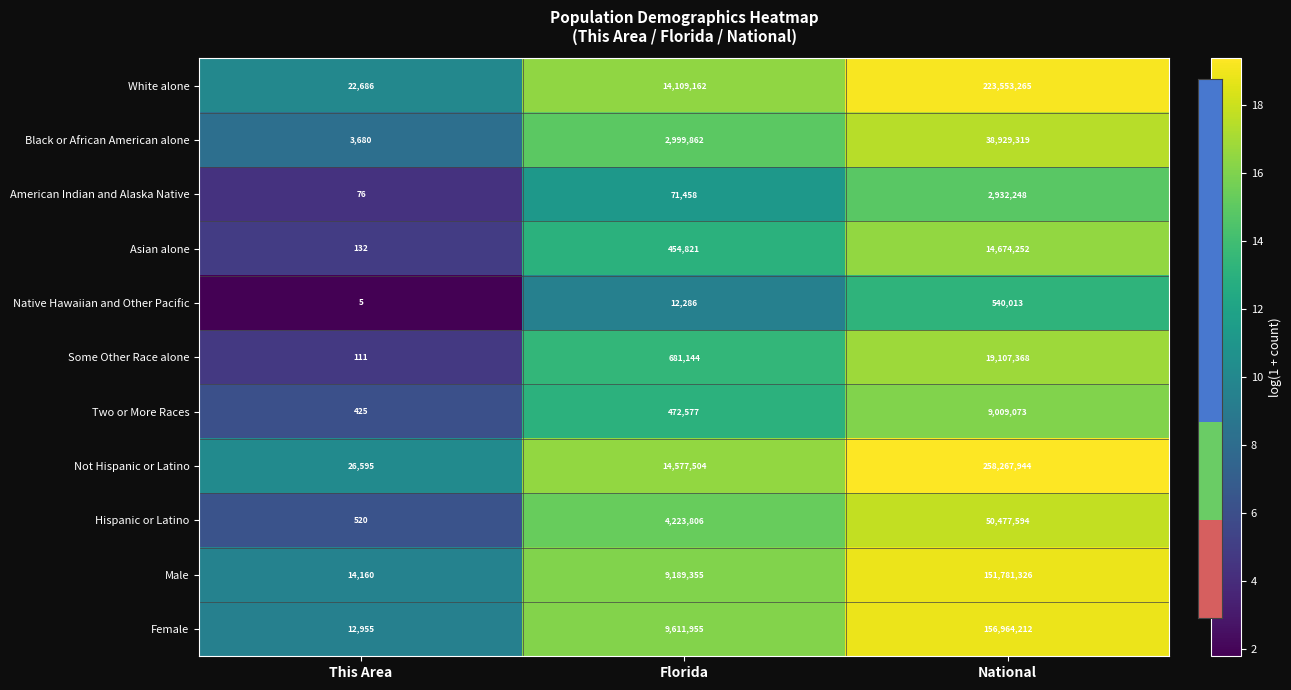

List the series in order of their peak value, highest first.

Not Hispanic or Latino, White alone, Female, Male, Hispanic or Latino, Black or African American alone, Some Other Race alone, Asian alone, Two or More Races, American Indian and Alaska Native, Native Hawaiian and Other Pacific